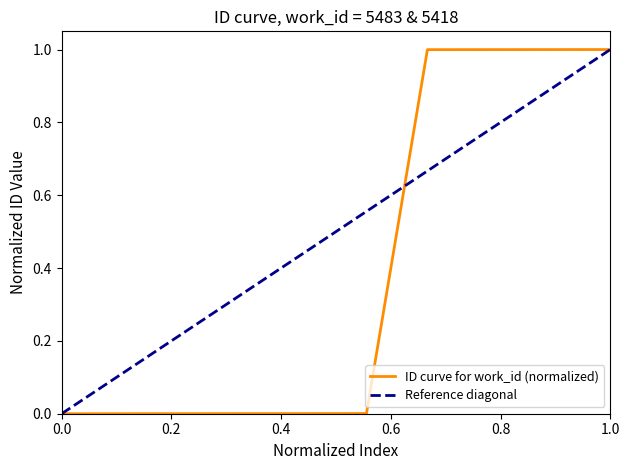

Reading left to right, transcribe all the data shown in this chart.

0.0	0.0	0.0	0.0	0.0	0.0	1.0	1.0	1.0	1.0